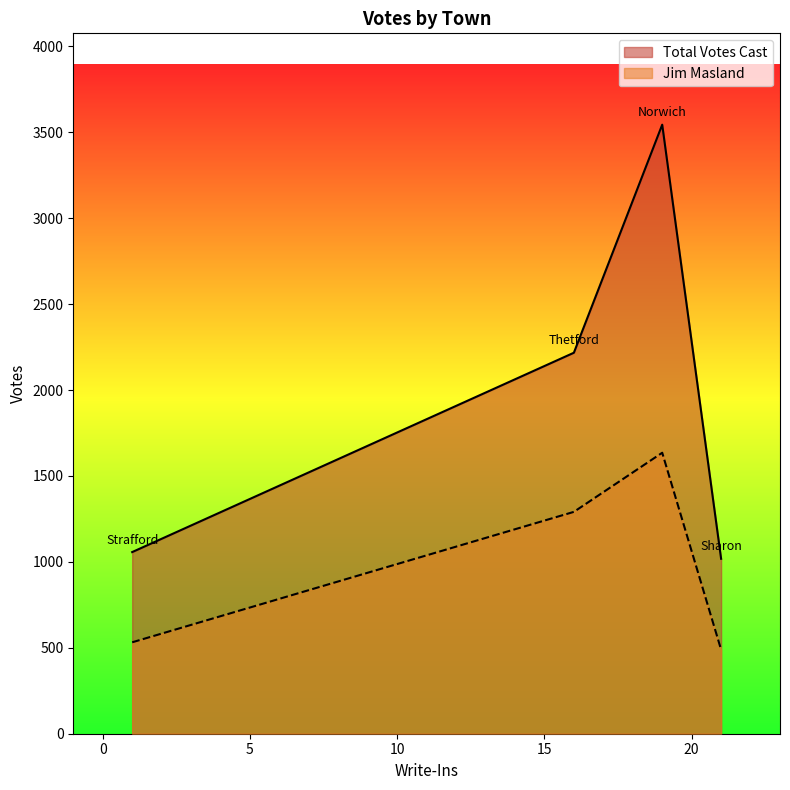

At which label does Total Votes Cast reach its peak?

Norwich